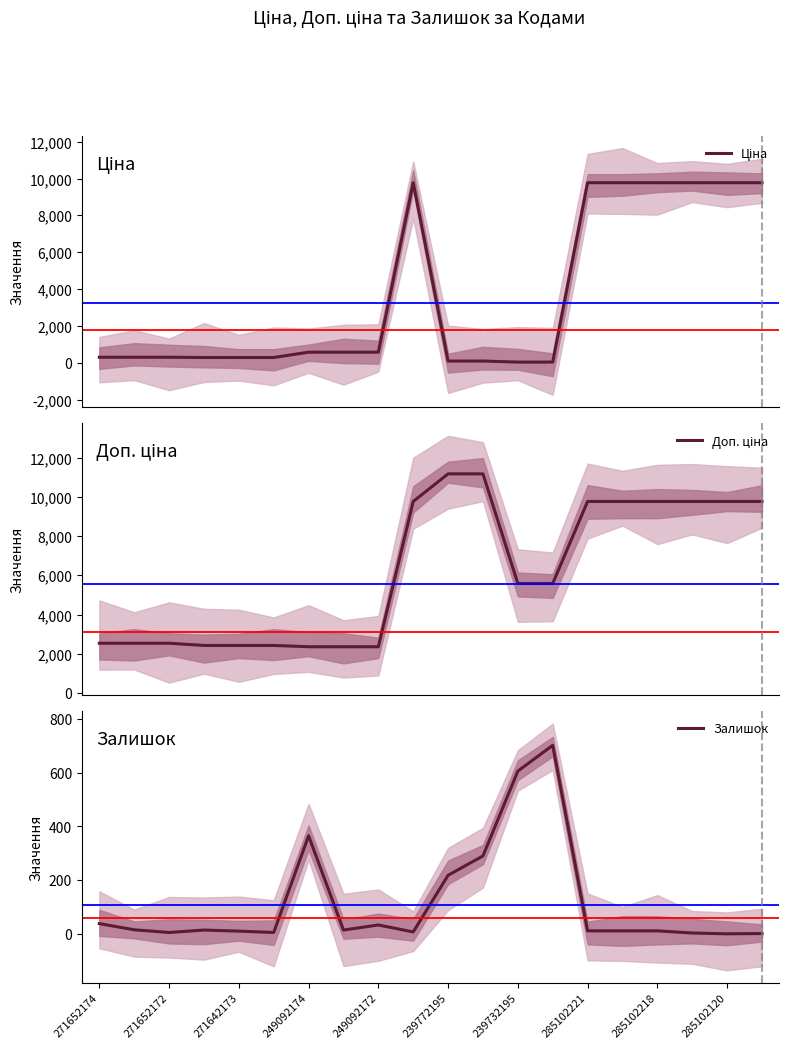

How many distinct data groups are displayed?

3